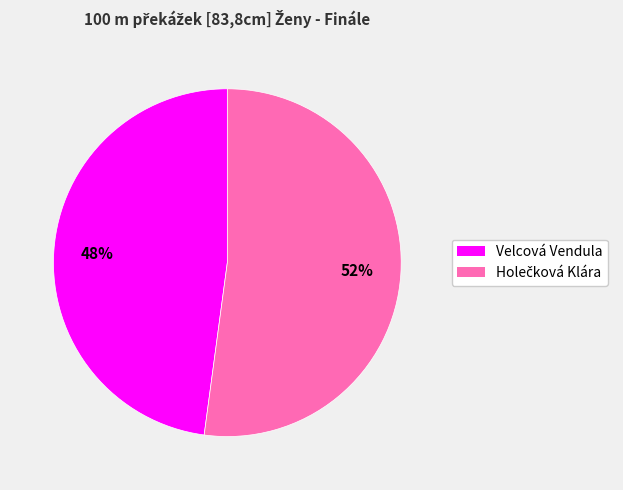

To the nearest percent, what is the difference between the largest and smallest slice percentages?

4%